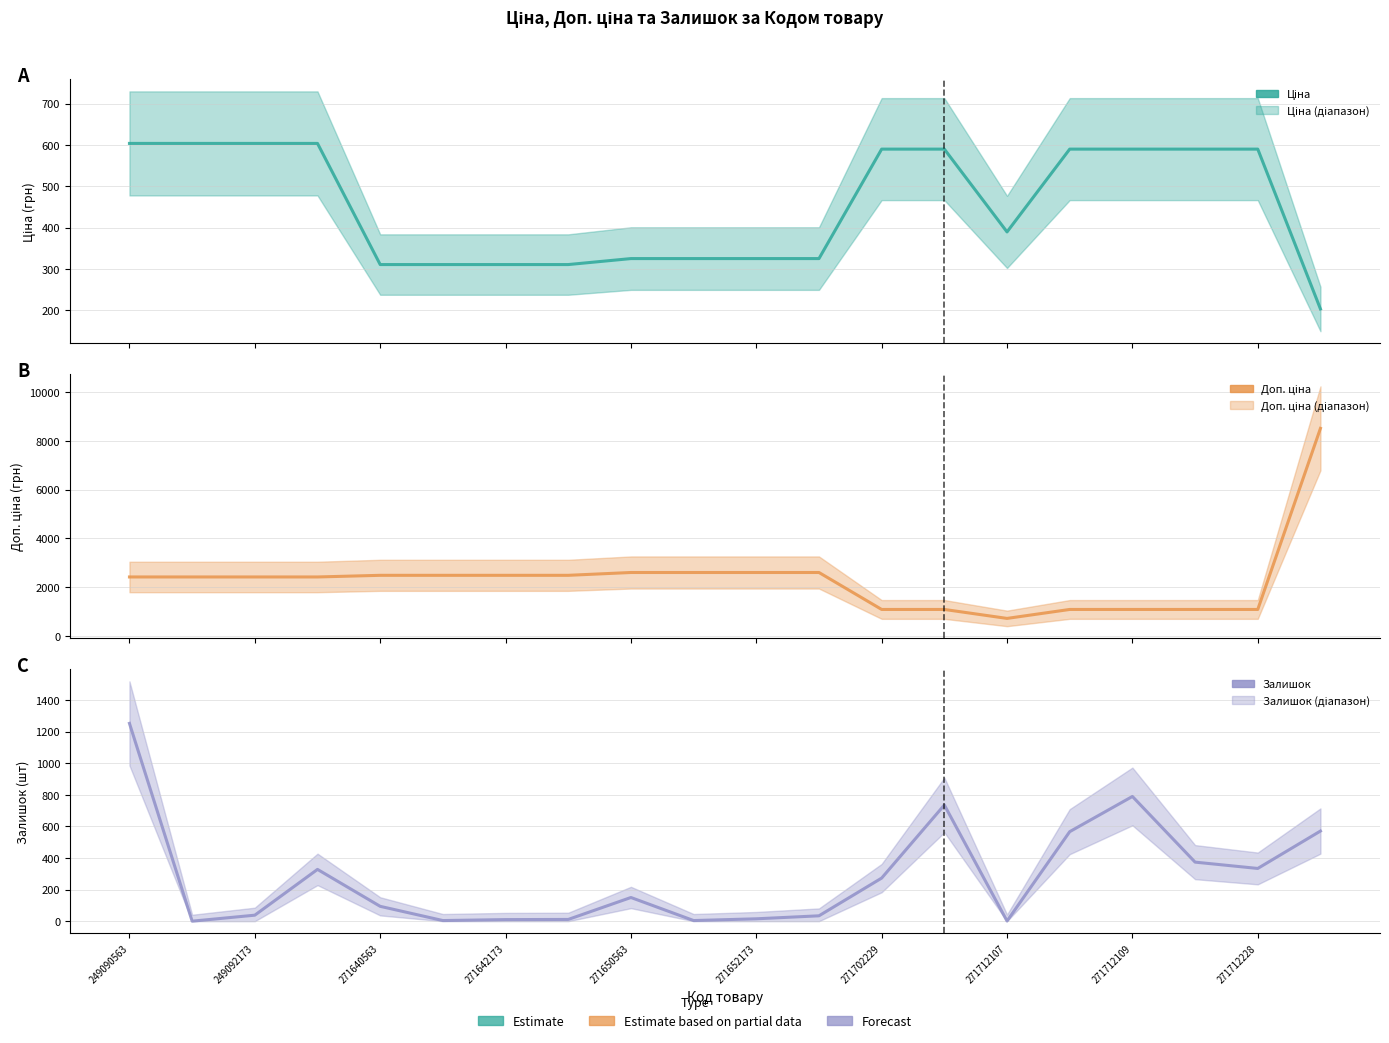

True or false: Залишок and Ціна cross at least once.

True